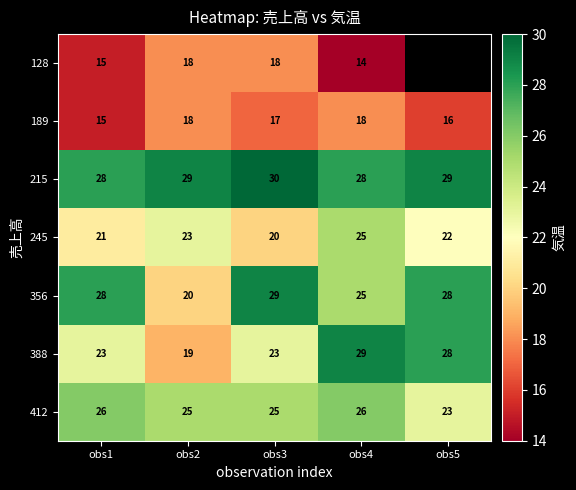

What is the highest value of the 215 series?

30